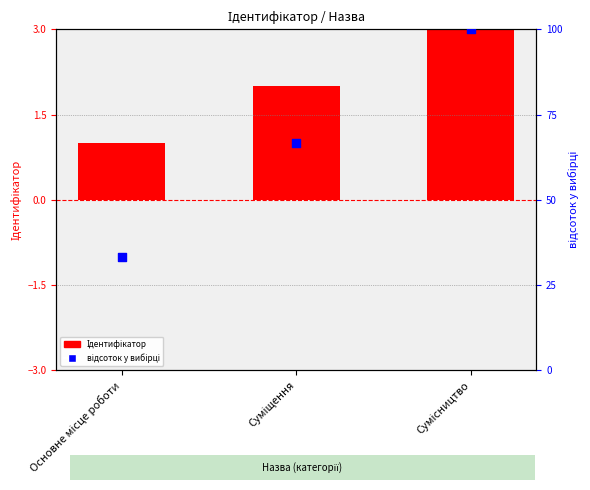

Which series has the widest spread of Y values?

відсоток у вибірці